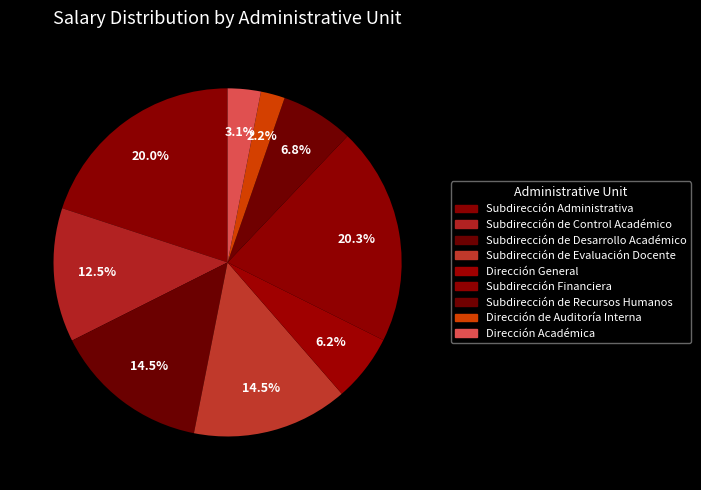

To the nearest percent, what percentage of the pie is Subdirección de Desarrollo Académico?

14%